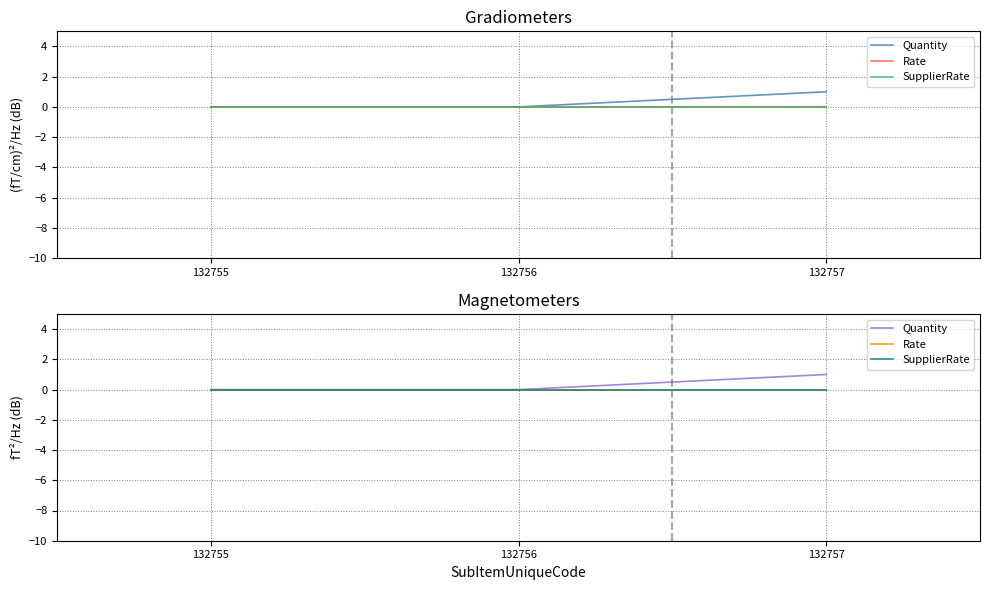

Rank the series by their maximum value, from highest to lowest.

Quantity, Rate, SupplierRate